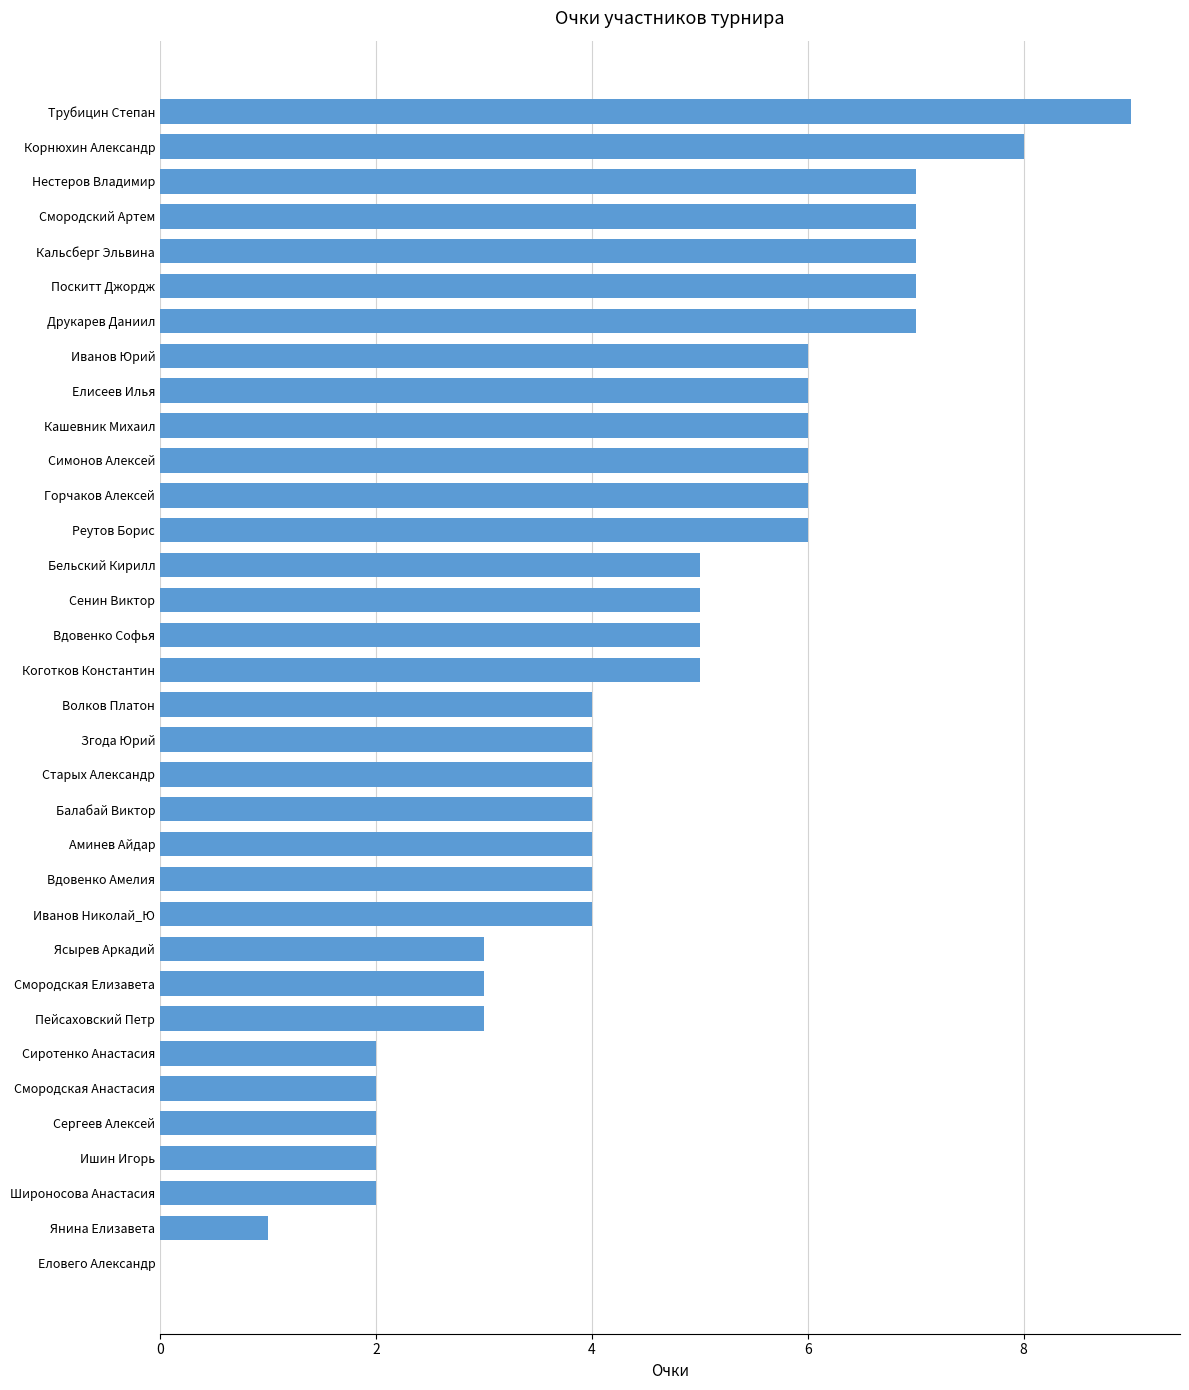

Are the bars horizontal?

Yes